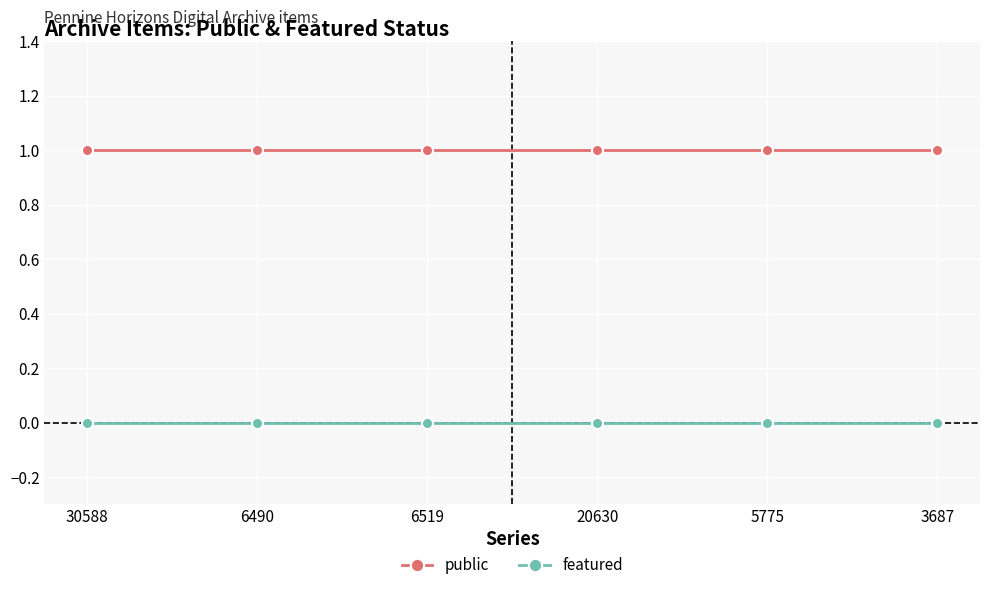

Reading right to left, what are all the values shown in this chart?

public: 1	1	1	1	1	1
featured: 0	0	0	0	0	0